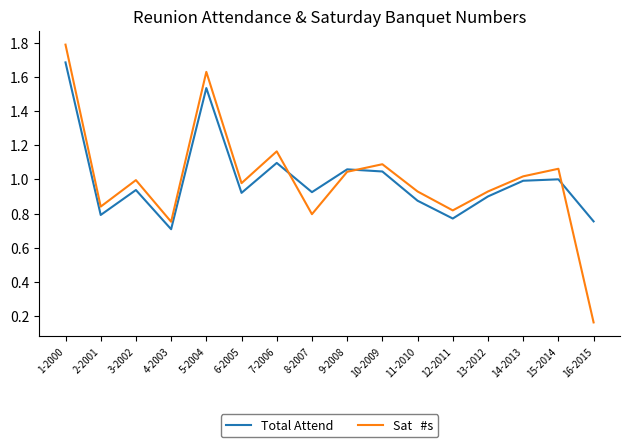

What position from the left is 7-2006?

7